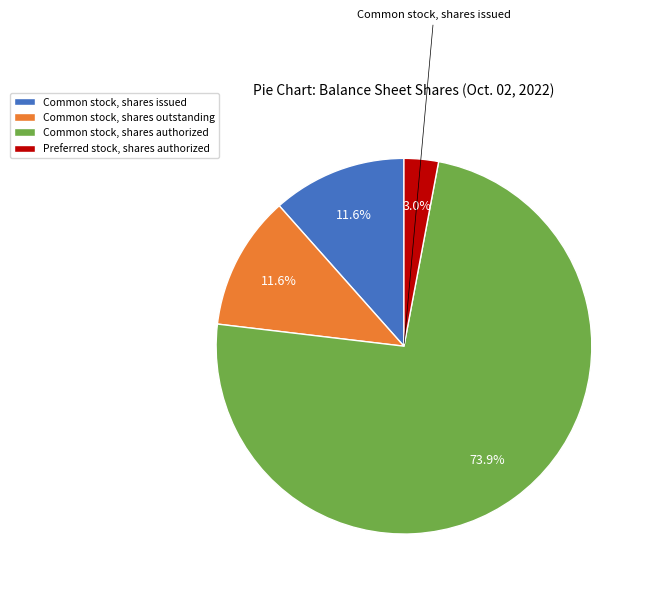

Combined, do Preferred stock, shares authorized and Common stock, shares issued account for over 50%?

No